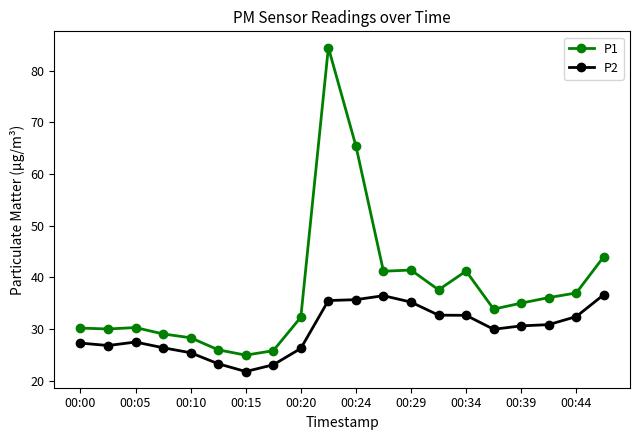

What is the average value of the P2 series?

29.8